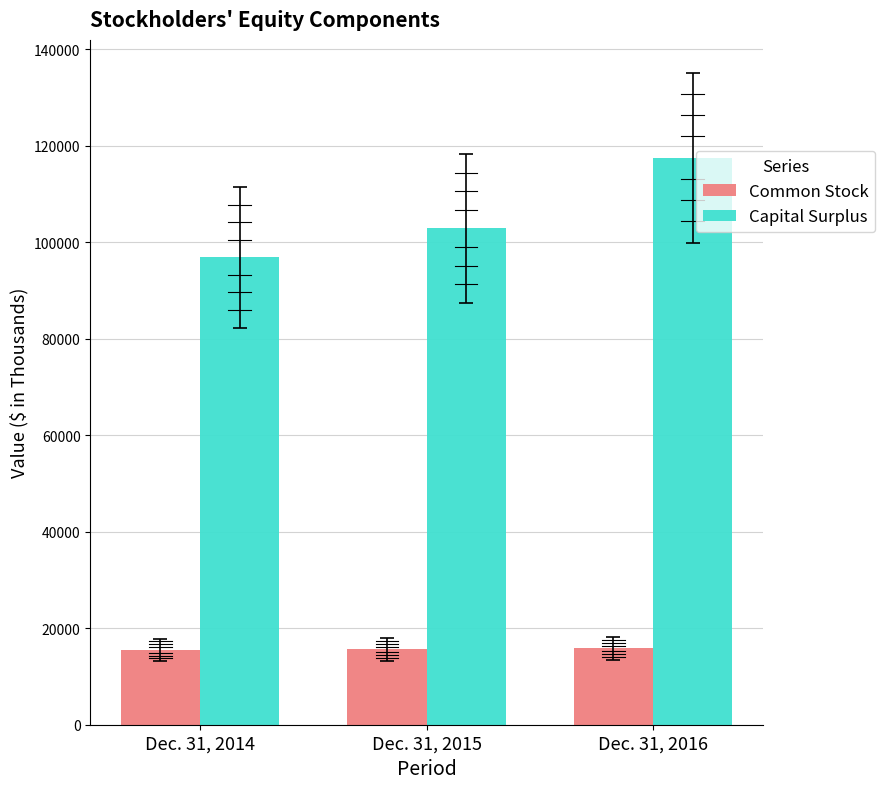

Are the bars horizontal?

No